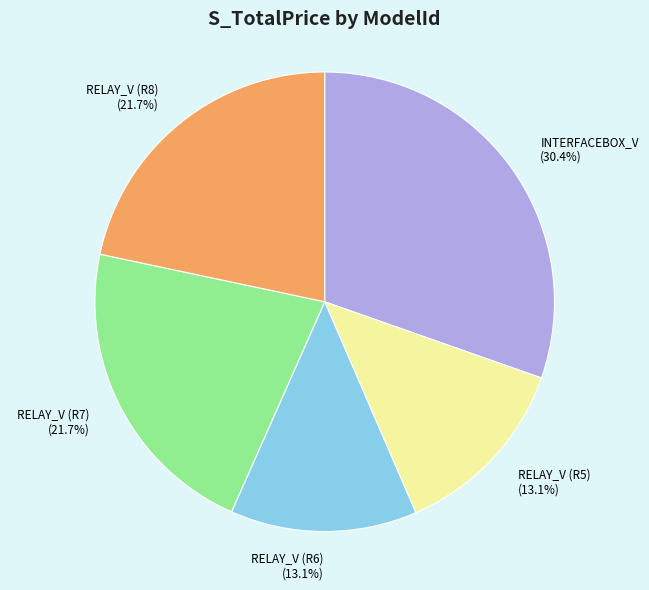

What is the largest slice in the pie chart?

INTERFACEBOX_V